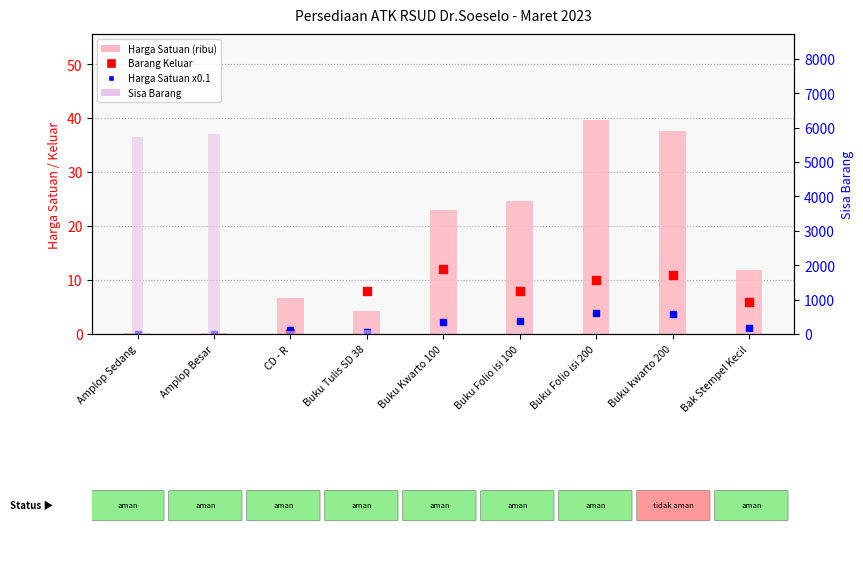

At how many categories does at least one series exceed 4614?

2